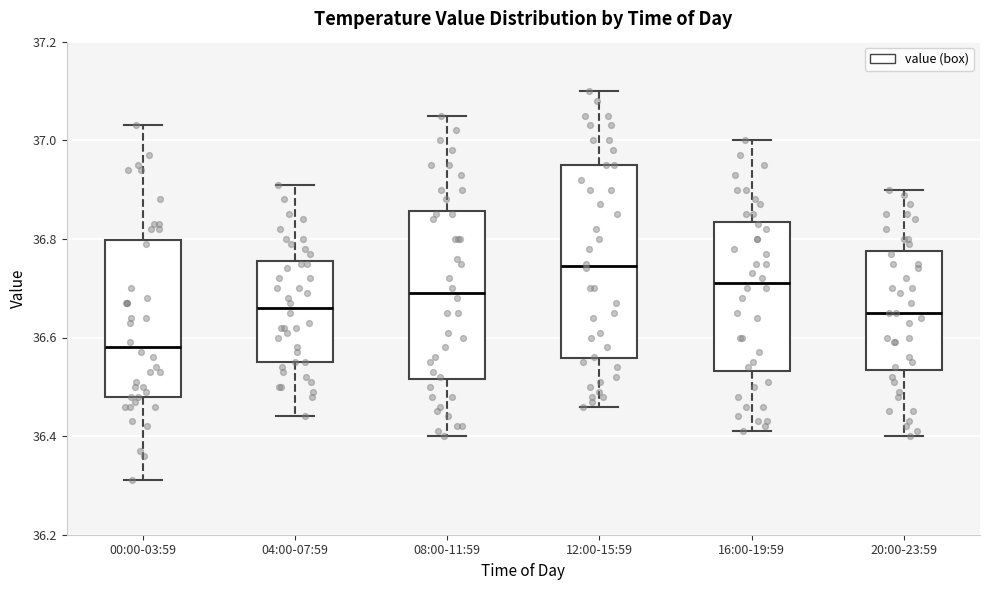

Which box is the tallest, from its lower edge to its upper edge?

12:00-15:59